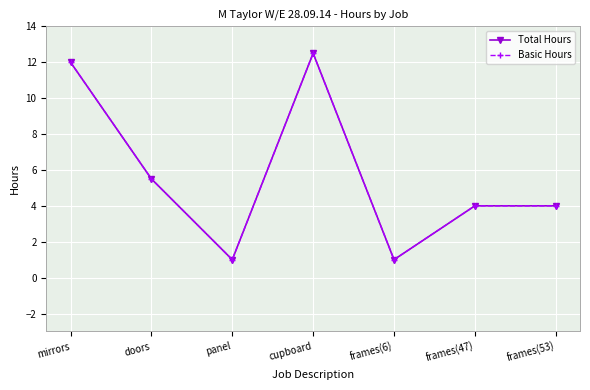

The Basic Hours series shows 1.0 at panel. True or false?

True